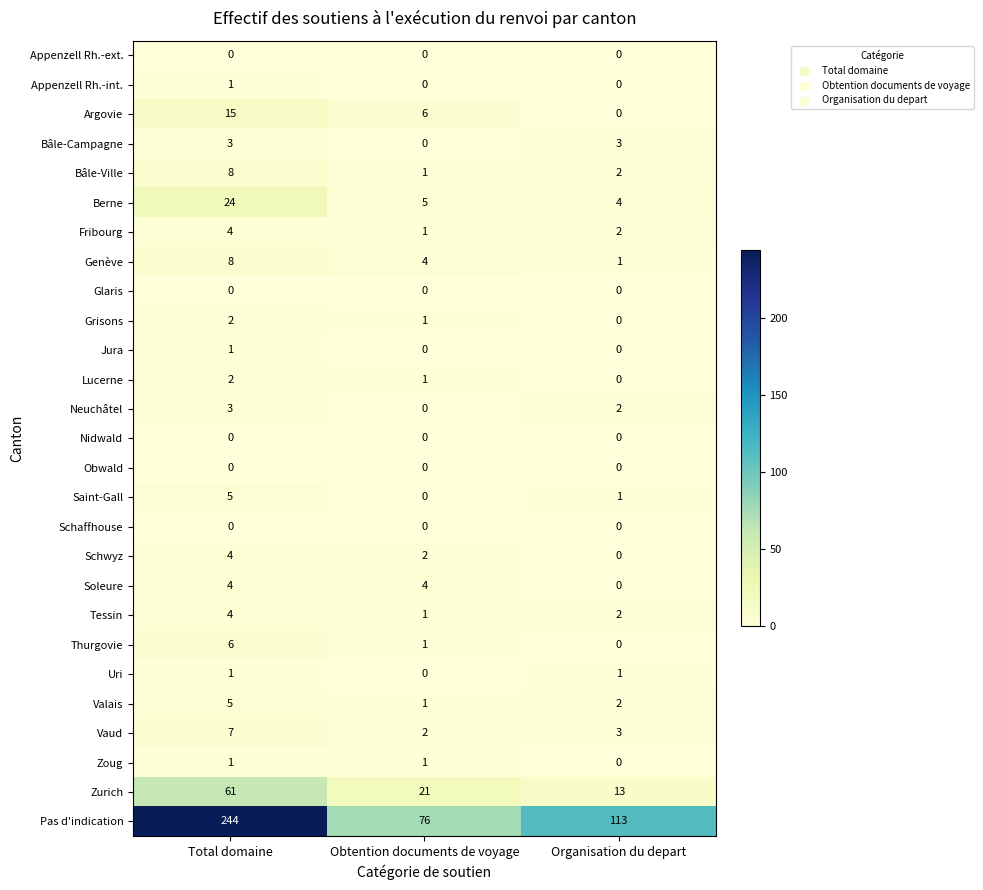

What is the total value across all series at Obtention documents de voyage?

128